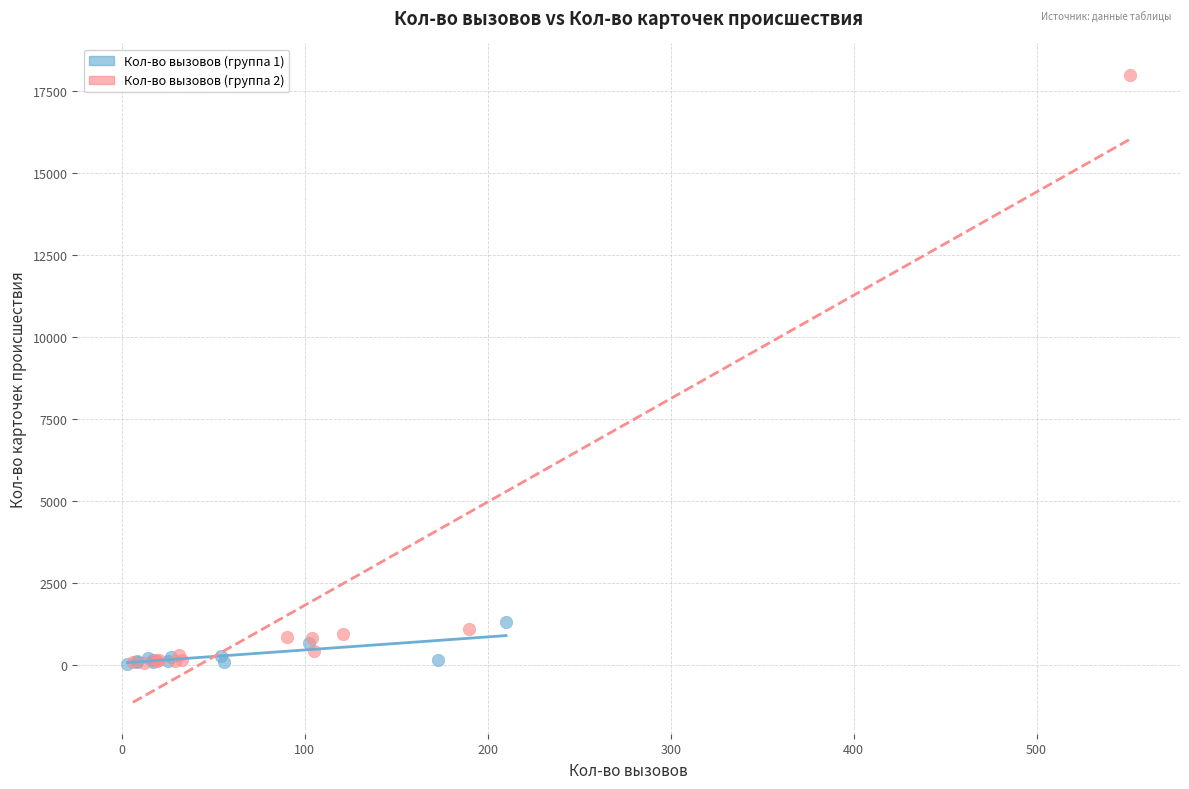

Which series reaches the maximum Y coordinate?

Кол-во вызовов (группа 2)